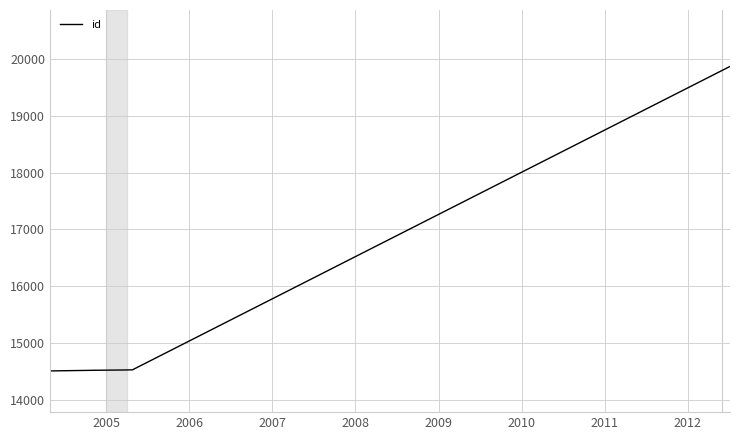

What is the difference between the maximum and minimum values?

5361